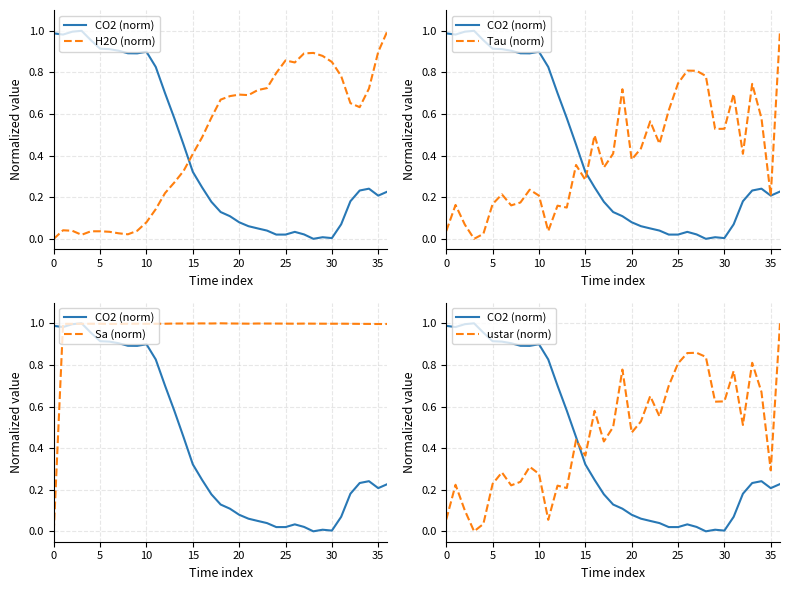

Reading left to right, transcribe all the data shown in this chart.

CO2 (norm): 1.0	1.0	1.0	1.0	1.0	0.9	0.9	0.9	0.9	0.9	0.9	0.8	0.7	0.6	0.5	0.3	0.2	0.2	0.1	0.1	0.1	0.1	0.0	0.0	0.0	0.0	0.0	0.0	0.0	0.0	0.0	0.1	0.2	0.2	0.2	0.2	0.2
H2O (norm): 0.0	0.0	0.0	0.0	0.0	0.0	0.0	0.0	0.0	0.0	0.1	0.1	0.2	0.3	0.3	0.4	0.5	0.6	0.7	0.7	0.7	0.7	0.7	0.7	0.8	0.9	0.8	0.9	0.9	0.9	0.9	0.8	0.7	0.6	0.7	0.9	1.0
Tau (norm): 0.0	0.2	0.1	0.0	0.0	0.2	0.2	0.2	0.2	0.2	0.2	0.0	0.2	0.2	0.4	0.3	0.5	0.3	0.4	0.7	0.4	0.4	0.6	0.5	0.6	0.7	0.8	0.8	0.8	0.5	0.5	0.7	0.4	0.7	0.6	0.2	1.0
Sa (norm): 0.0	1.0	1.0	1.0	1.0	1.0	1.0	1.0	1.0	1.0	1.0	1.0	1.0	1.0	1.0	1.0	1.0	1.0	1.0	1.0	1.0	1.0	1.0	1.0	1.0	1.0	1.0	1.0	1.0	1.0	1.0	1.0	1.0	1.0	1.0	1.0	1.0
ustar (norm): 0.1	0.2	0.1	0.0	0.0	0.2	0.3	0.2	0.2	0.3	0.3	0.1	0.2	0.2	0.4	0.4	0.6	0.4	0.5	0.8	0.5	0.5	0.7	0.6	0.7	0.8	0.9	0.9	0.8	0.6	0.6	0.8	0.5	0.8	0.7	0.3	1.0